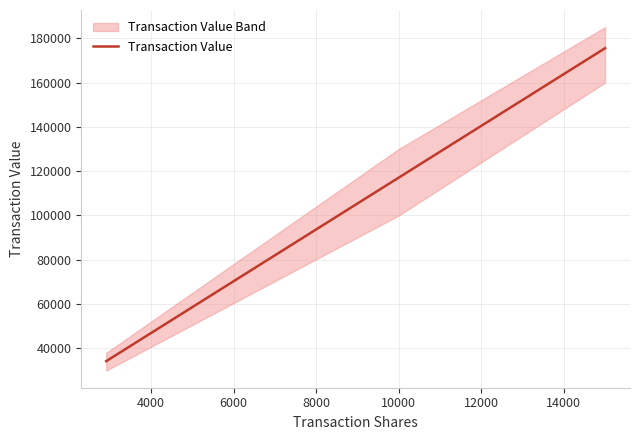

What is the highest value of the Transaction Value series?

175500